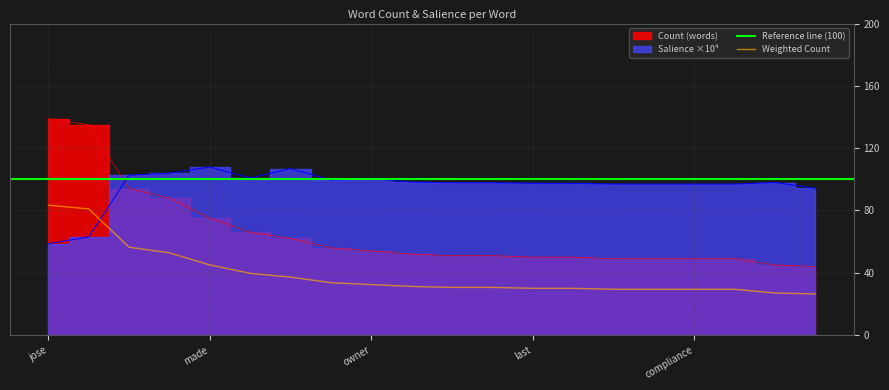

Reading left to right, what are all the values shown in this chart?

jose=139	kenga=135	s=94	rfl=88	made=75	investigation=66	argyle=62	toronto=56	owner=54	therfl=52	being=51	tweet=51	last=50	opened=50	aware=49	night=49	compliance=49	department=49	swinton=45	david=44